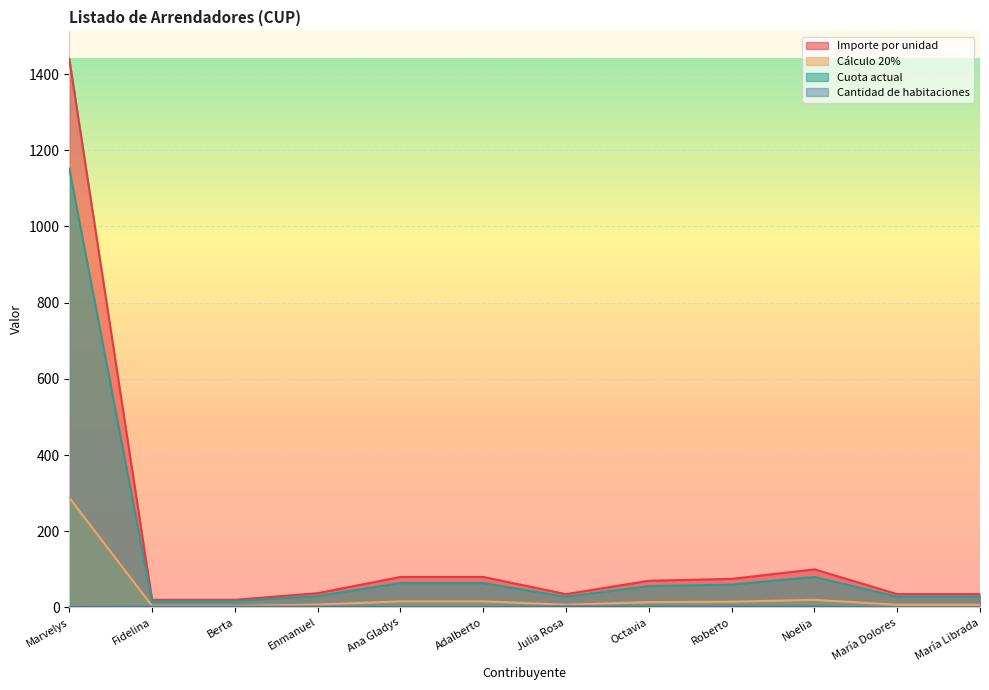

Reading left to right, what are all the values shown in this chart?

Importe por unidad: Marvelys=1440.0	Fidelina=20.0	Berta=20.0	Enmanuel=37.5	Ana Gladys=80.0	Adalberto=80.0	Julia Rosa=35.0	Octavia=70.0	Roberto=75.0	Noelia=100.0	María Dolores=35.0	María Librada=35.0
Cálculo 20%: Marvelys=288.0	Fidelina=4.0	Berta=4.0	Enmanuel=7.5	Ana Gladys=16.0	Adalberto=16.0	Julia Rosa=7.0	Octavia=14.0	Roberto=15.0	Noelia=20.0	María Dolores=7.0	María Librada=7.0
Cuota actual: Marvelys=1152.0	Fidelina=16.0	Berta=16.0	Enmanuel=30.0	Ana Gladys=64.0	Adalberto=64.0	Julia Rosa=28.0	Octavia=56.0	Roberto=60.0	Noelia=80.0	María Dolores=28.0	María Librada=28.0
Cantidad de habitaciones: Marvelys=1.0	Fidelina=2.0	Berta=2.0	Enmanuel=2.0	Ana Gladys=1.0	Adalberto=1.0	Julia Rosa=3.0	Octavia=2.0	Roberto=2.0	Noelia=2.0	María Dolores=0.0	María Librada=0.0